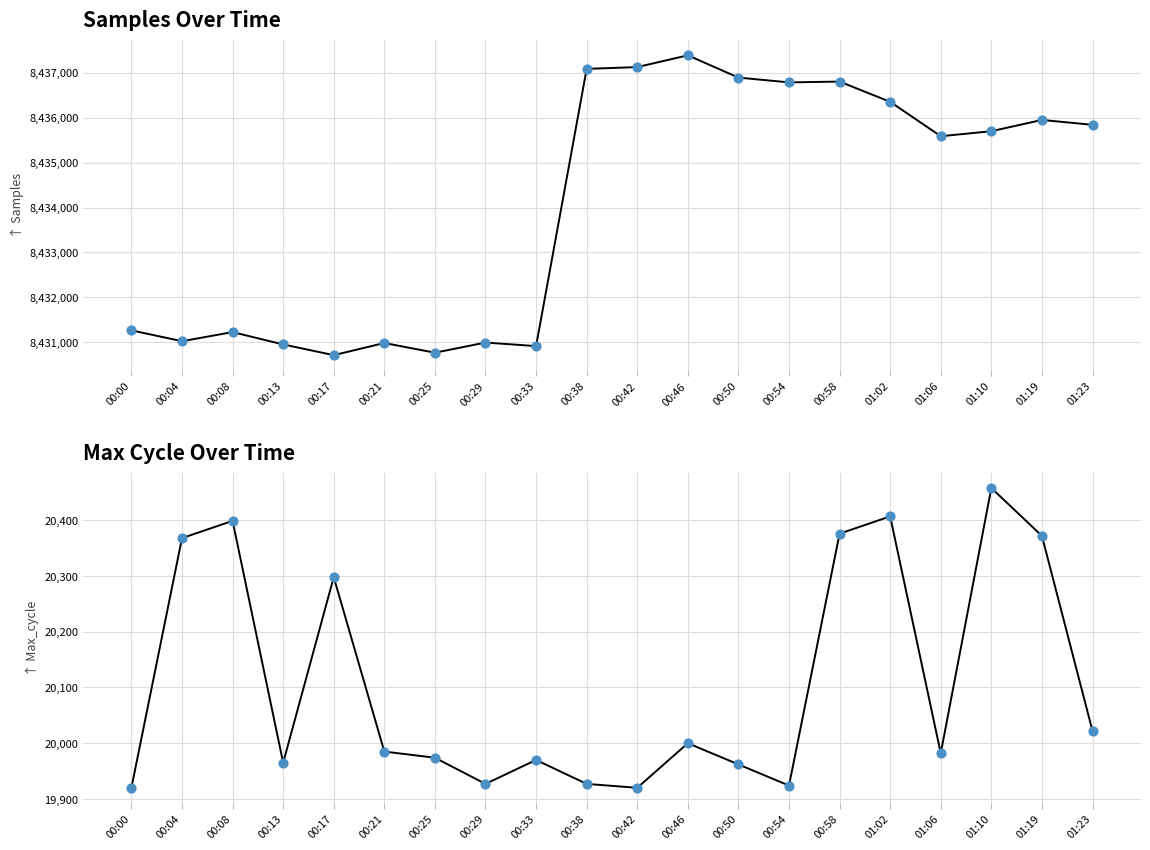

Which series has the largest Y range (max minus min)?

Samples